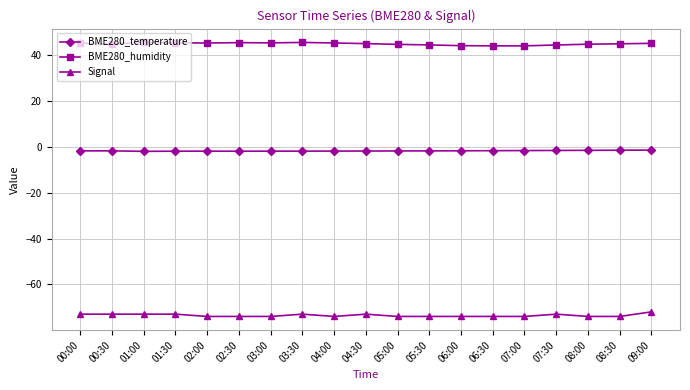

Which series has the largest total across all categories?

BME280_humidity